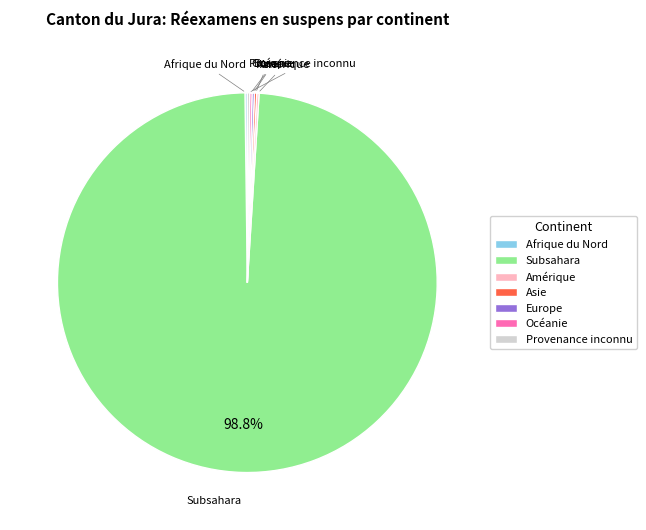

What is the largest slice in the pie chart?

Subsahara